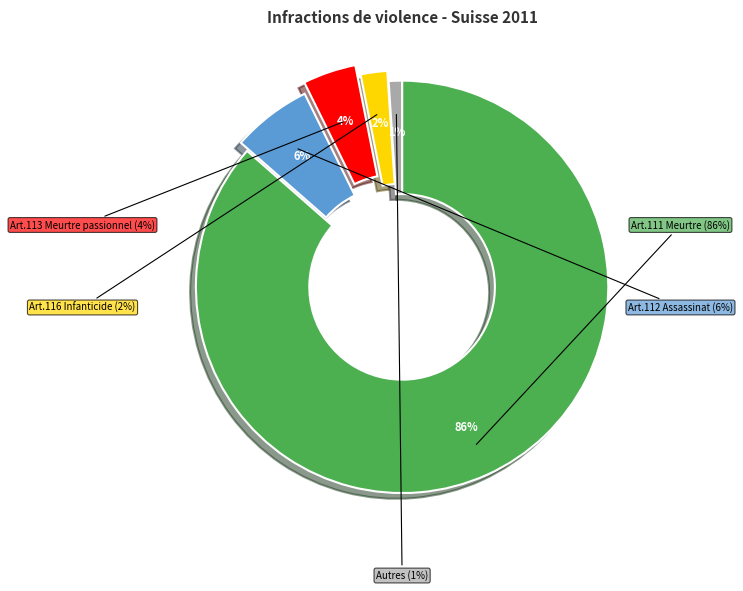

How many segments does this pie chart have?

5